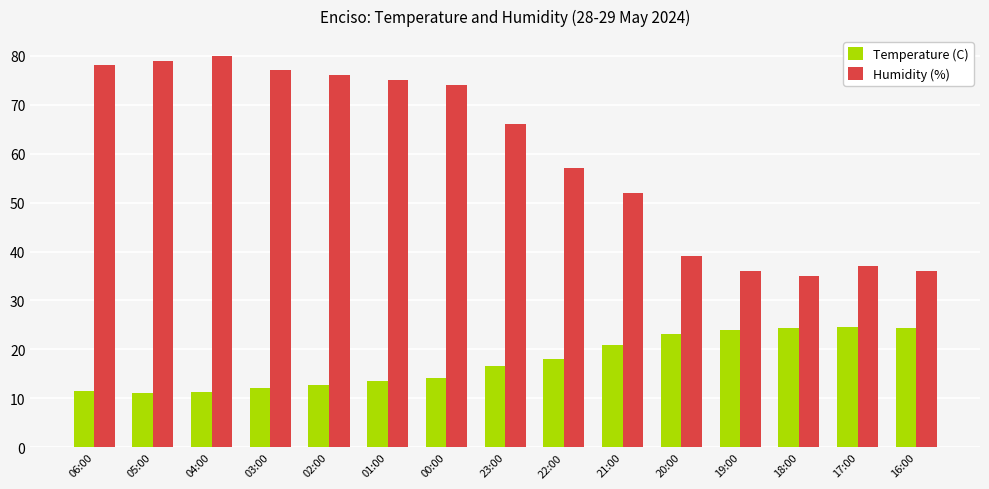

What are all the series names shown in the legend?

Temperature (C), Humidity (%)